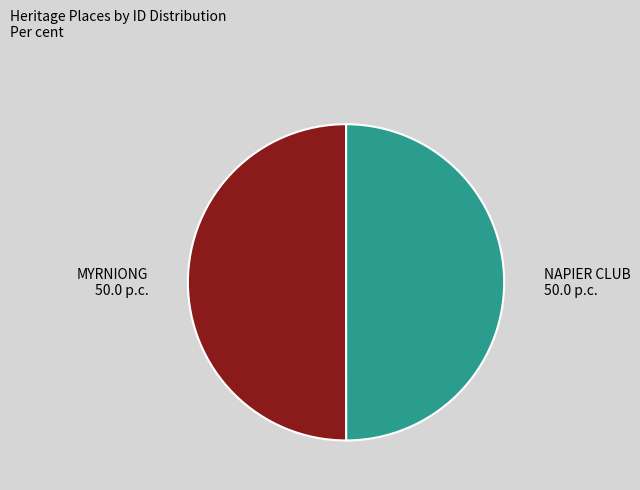

True or false: MYRNIONG accounts for 50% of the total.

True